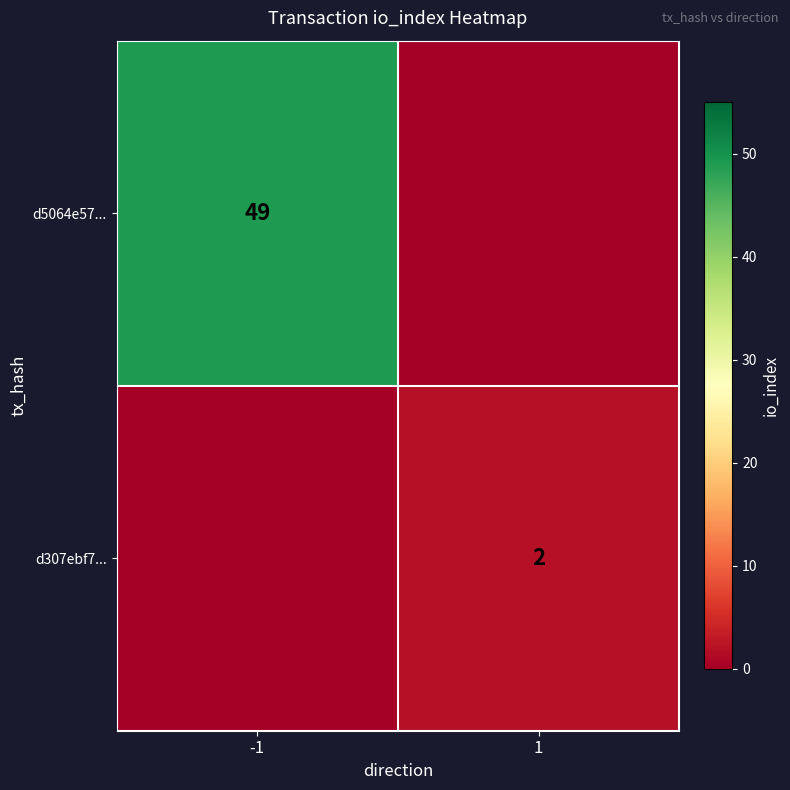

At which category is the sum across all series the highest?

-1